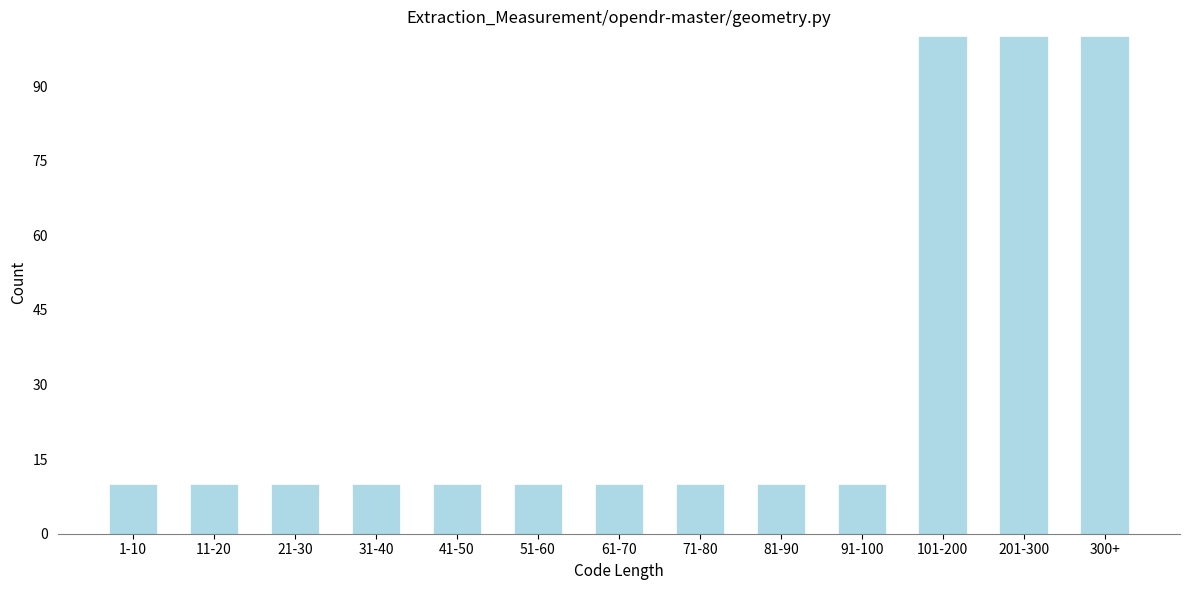

Reading left to right, transcribe all the data shown in this chart.

1-10=10	11-20=10	21-30=10	31-40=10	41-50=10	51-60=10	61-70=10	71-80=10	81-90=10	91-100=10	101-200=100	201-300=100	300+=100